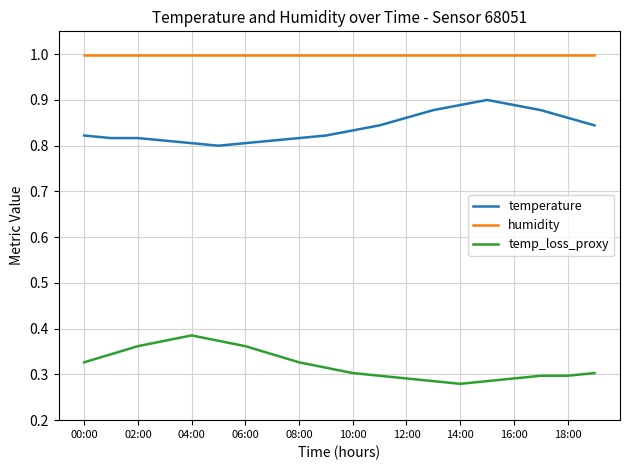

List the series in order of their peak value, highest first.

humidity, temperature, temp_loss_proxy